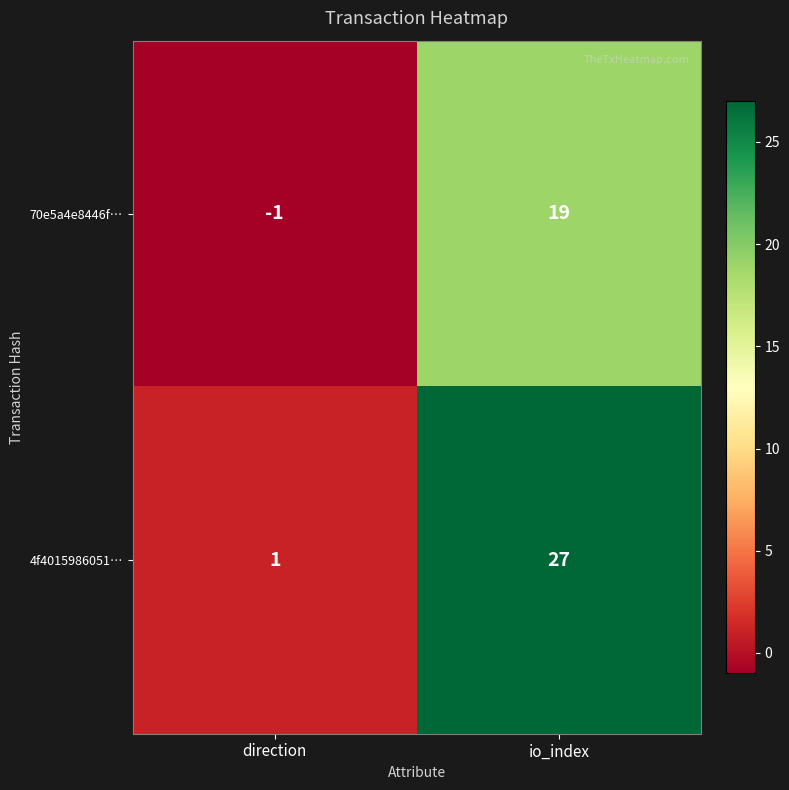

Which series has the largest total across all categories?

4f4015986051…